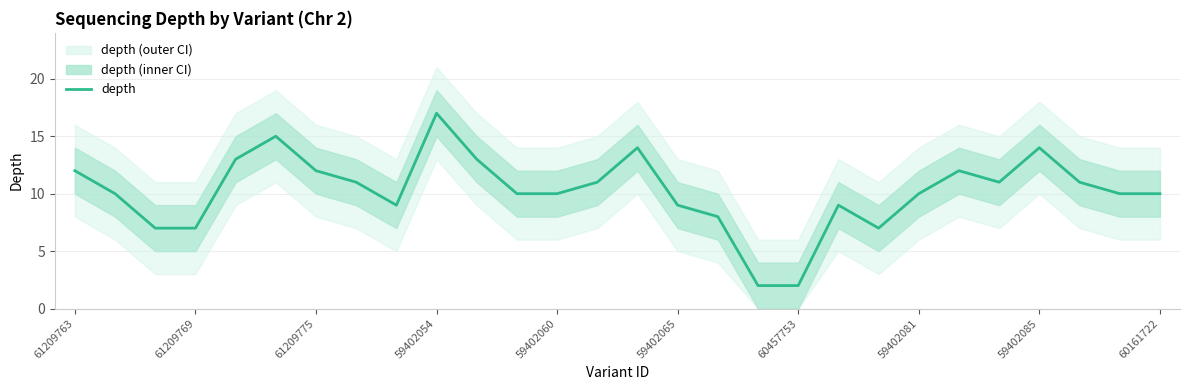

What is the difference between the second highest and second lowest values?

13